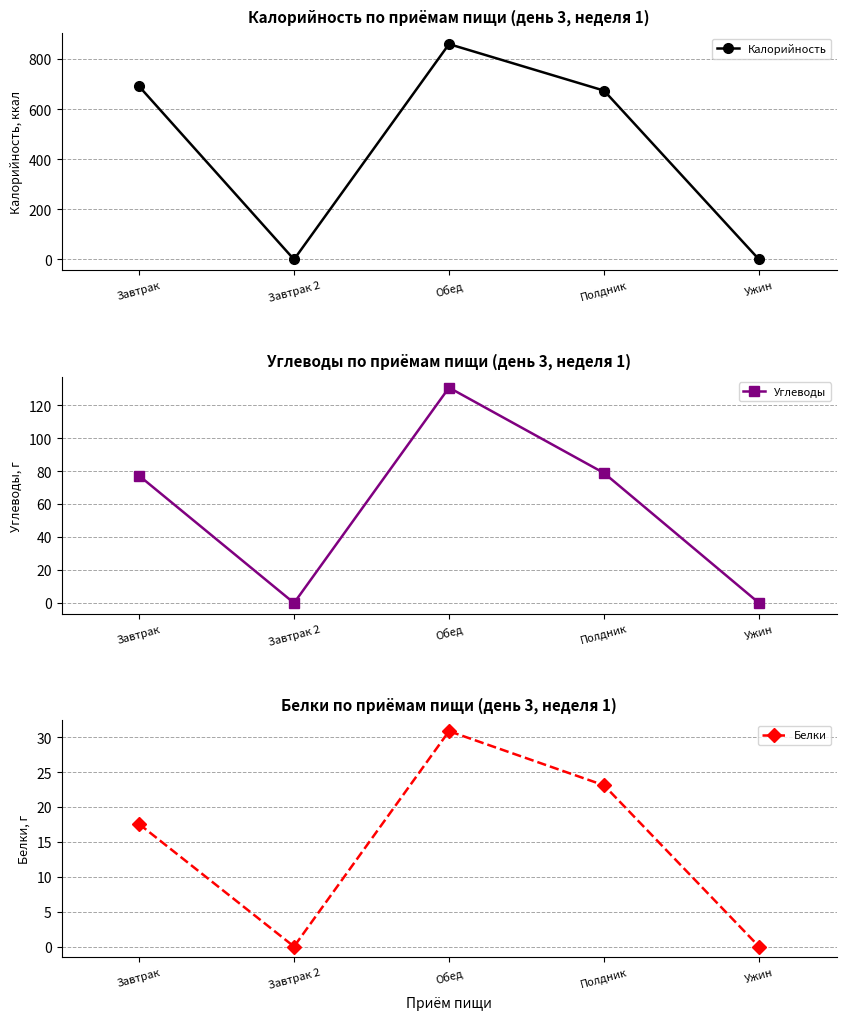

Reading left to right, transcribe all the data shown in this chart.

Калорийность: Завтрак=691.5	Завтрак 2=0.0	Обед=860.0	Полдник=674.2	Ужин=0.0
Углеводы: Завтрак=77.3	Завтрак 2=0.0	Обед=130.7	Полдник=78.9	Ужин=0.0
Белки: Завтрак=17.6	Завтрак 2=0.0	Обед=30.9	Полдник=23.1	Ужин=0.0